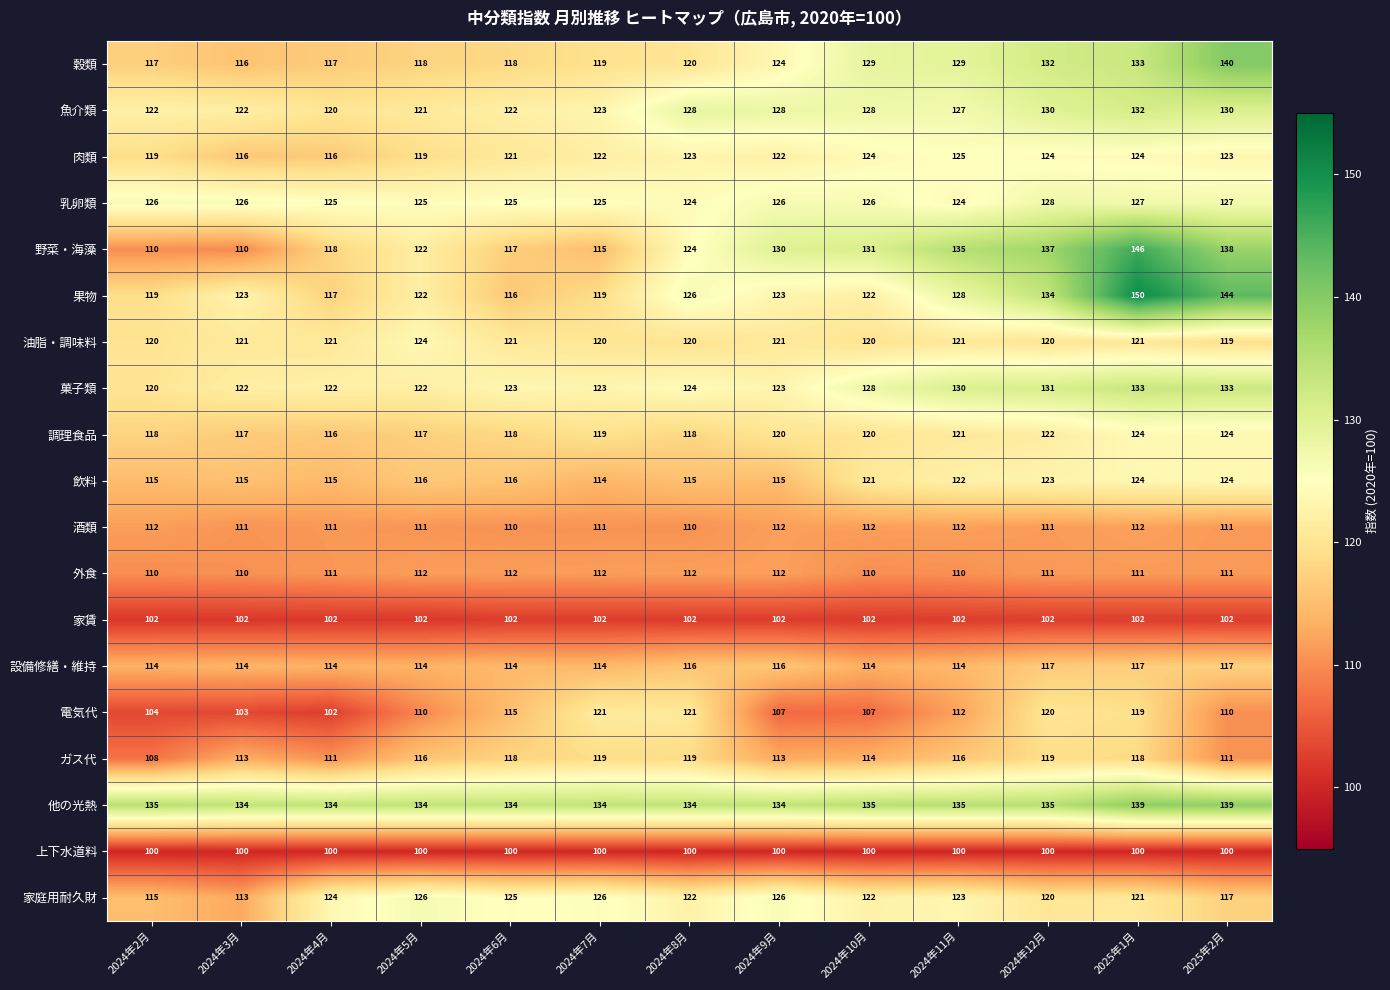

How many values in the 設備修繕・維持 series exceed 114?

5